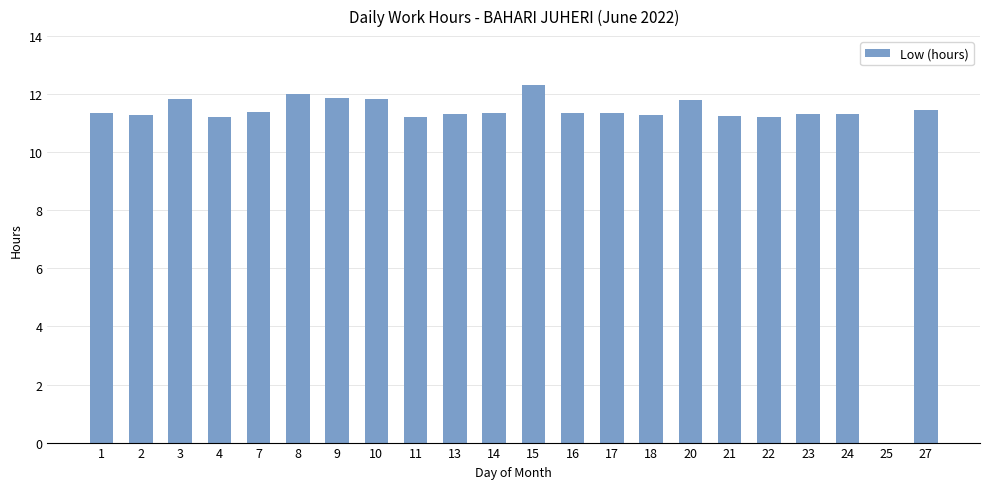

Are the bars horizontal?

No